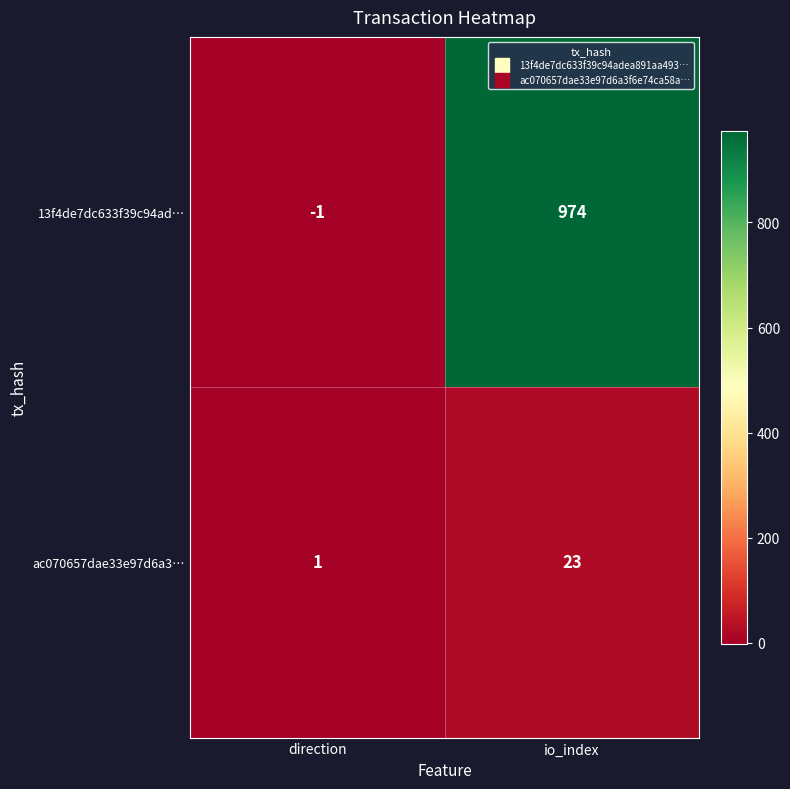

Between direction and io_index, which series saw the biggest shift?

13f4de7dc633f39c94ad…